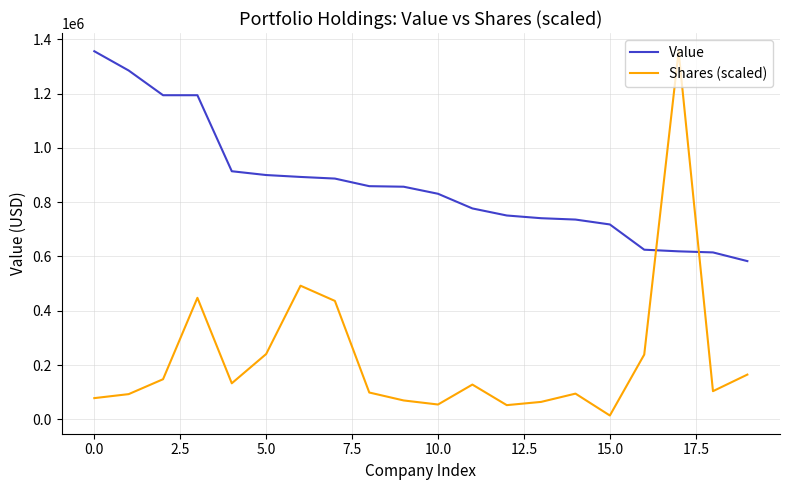

After their last crossing, which series has the higher values: Shares (scaled) or Value?

Value